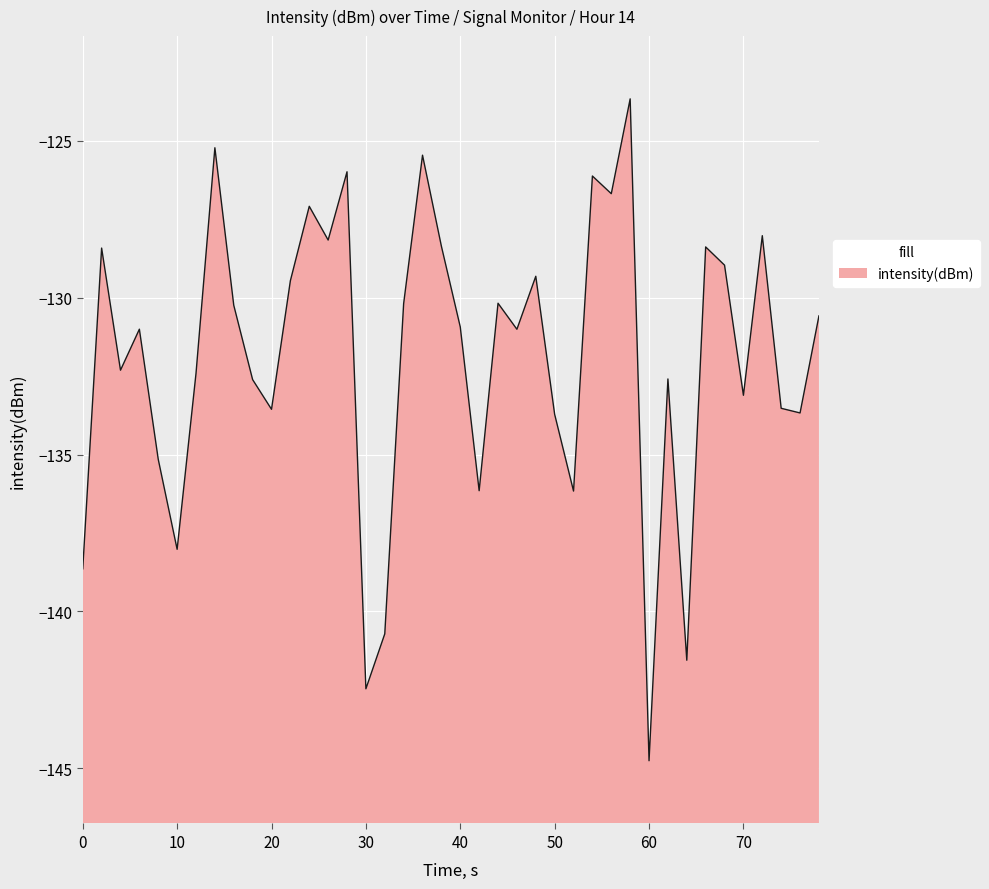

At which category does the chart reach its minimum across all series?

60